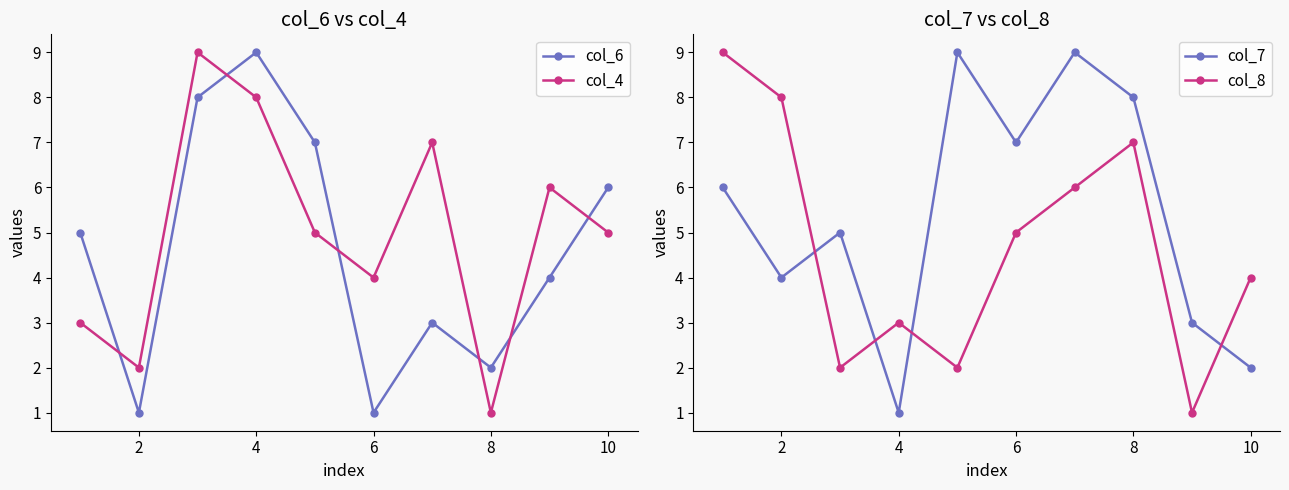

True or false: col_8 has a value of 2 at 10.

False